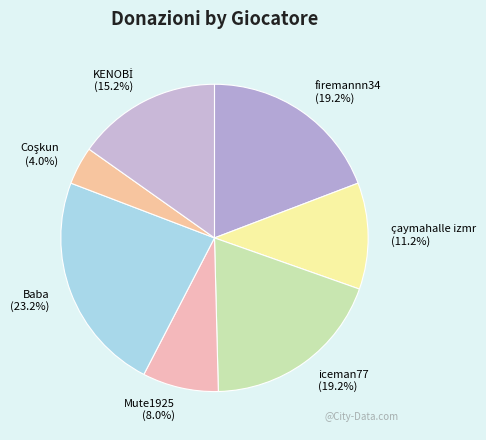

Does çaymahalle izmr represent more than half of the total?

No